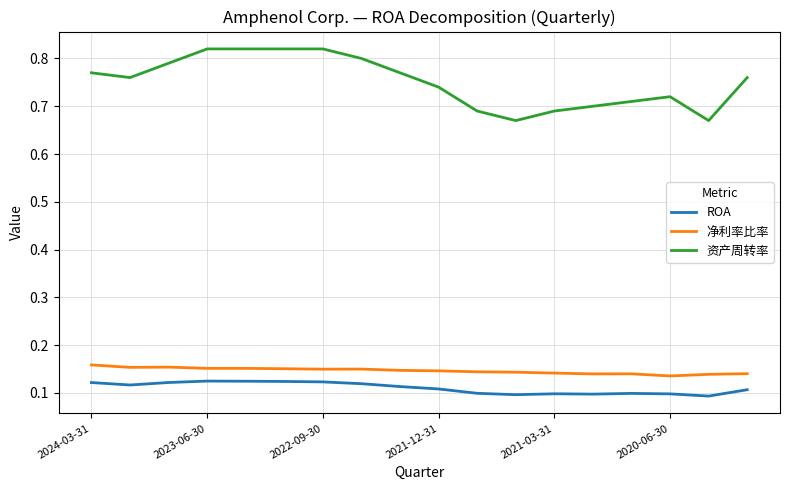

True or false: 资产周转率 and 净利率比率 cross at least once.

False